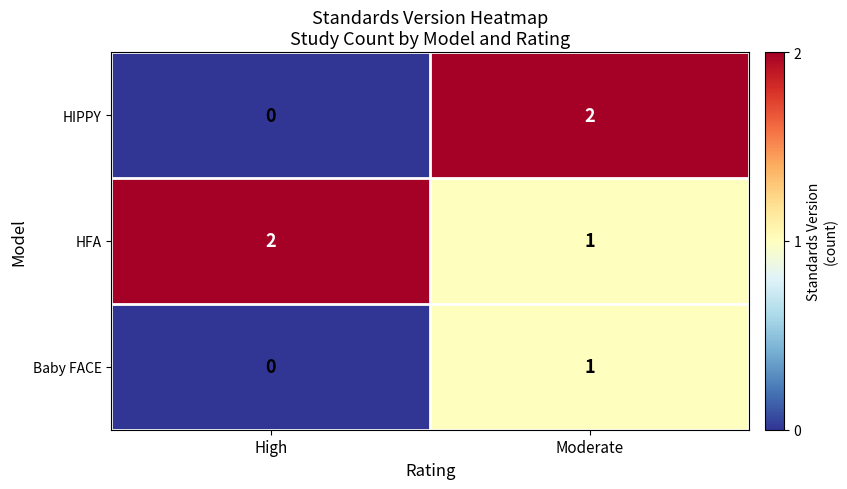

Reading left to right, what are all the values shown in this chart?

HIPPY: High=0	Moderate=2
HFA: High=2	Moderate=1
Baby FACE: High=0	Moderate=1